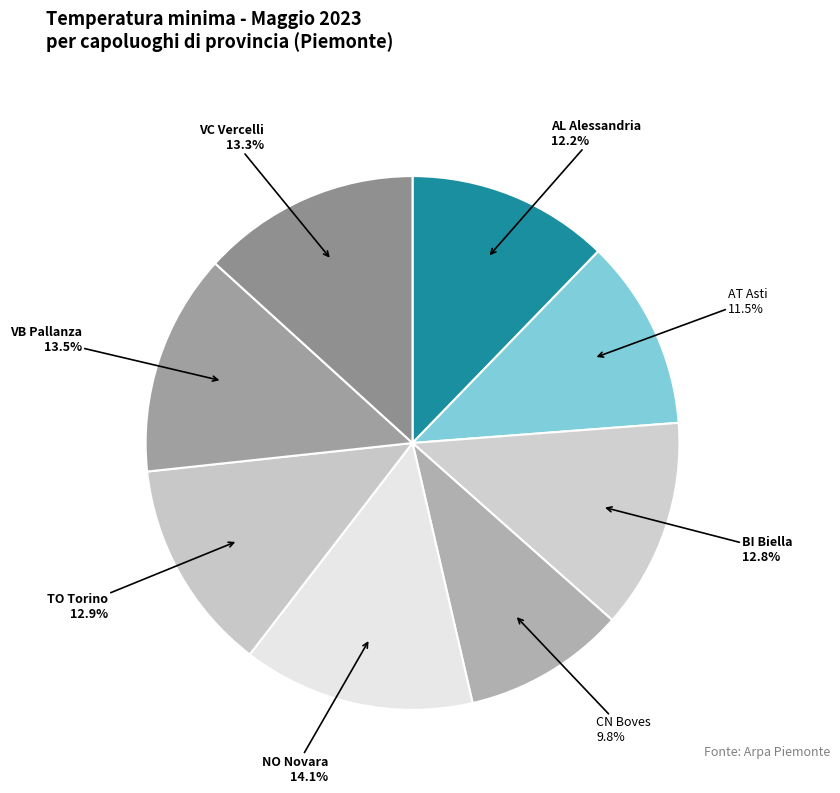

How many slices are in this pie chart?

8